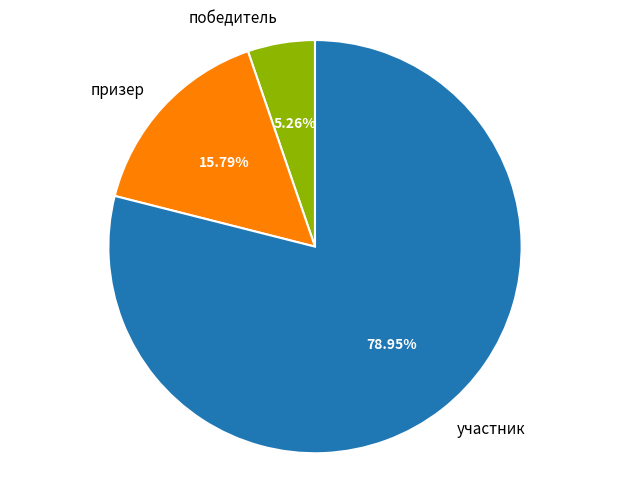

What is the ratio of the value at призер to the value at победитель?

3.0